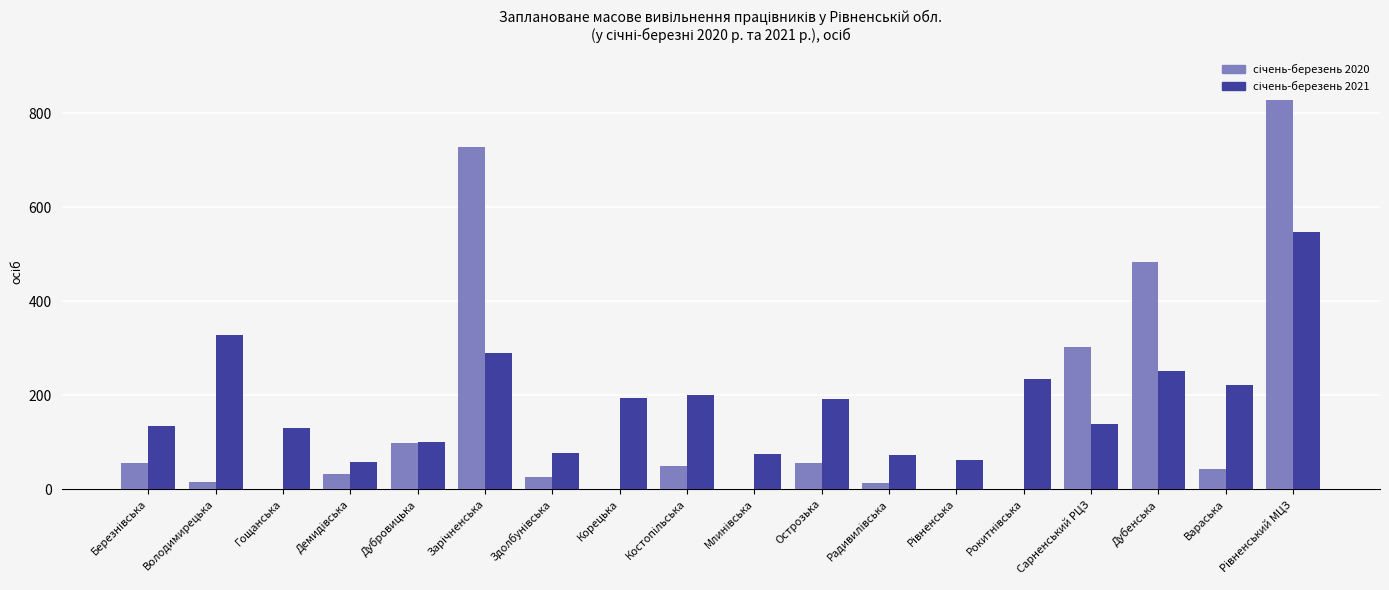

True or false: січень-березень 2020 has a value of 6 at Радивилівська.

False